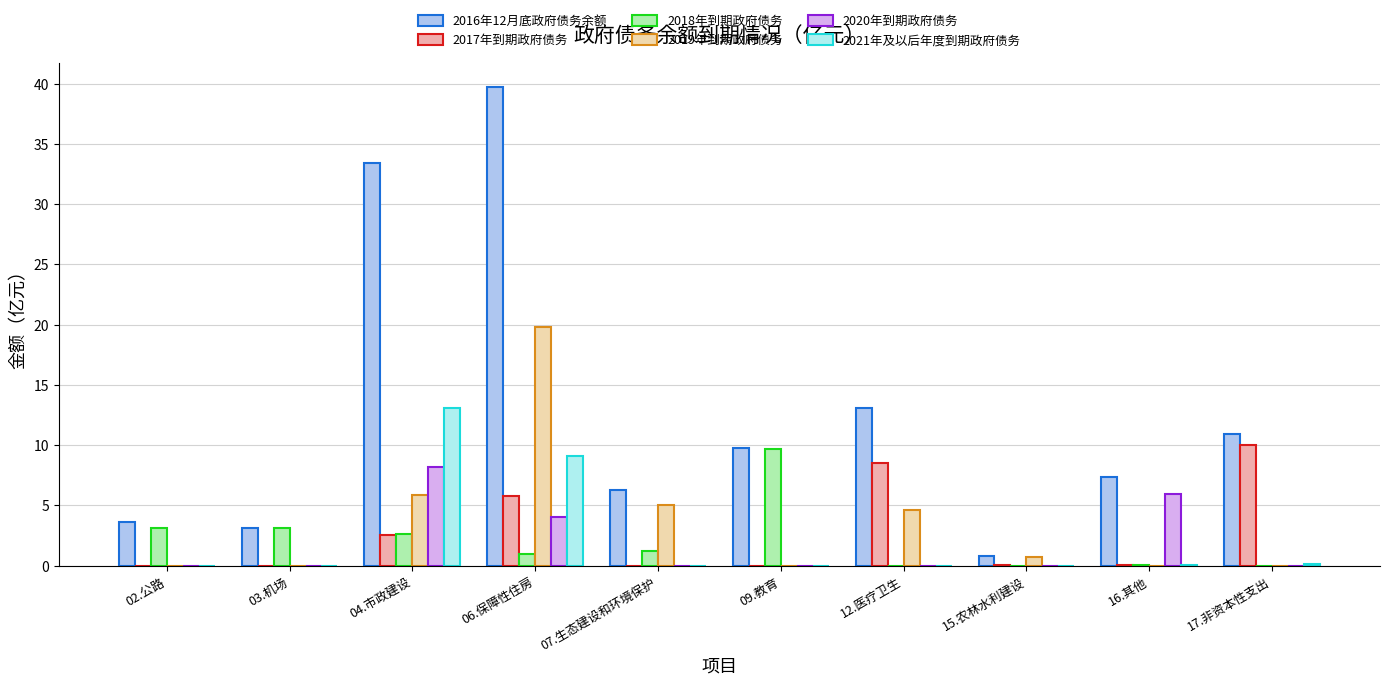

What are all the series names shown in the legend?

2016年12月底政府债务余额, 2017年到期政府债务, 2018年到期政府债务, 2019年到期政府债务, 2020年到期政府债务, 2021年及以后年度到期政府债务